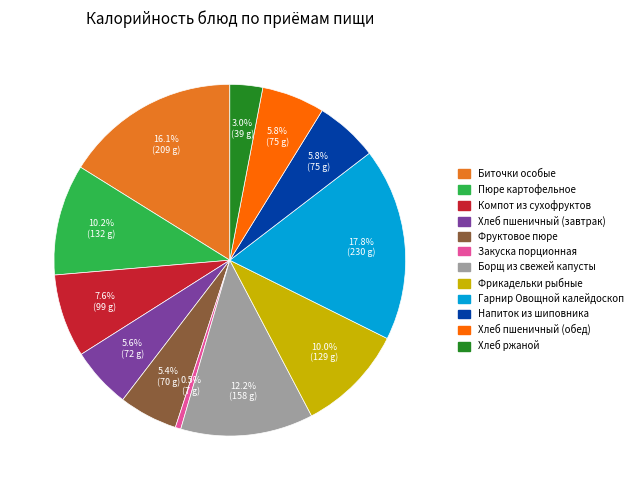

The Напиток из шиповника slice represents 6% of the pie. True or false?

True